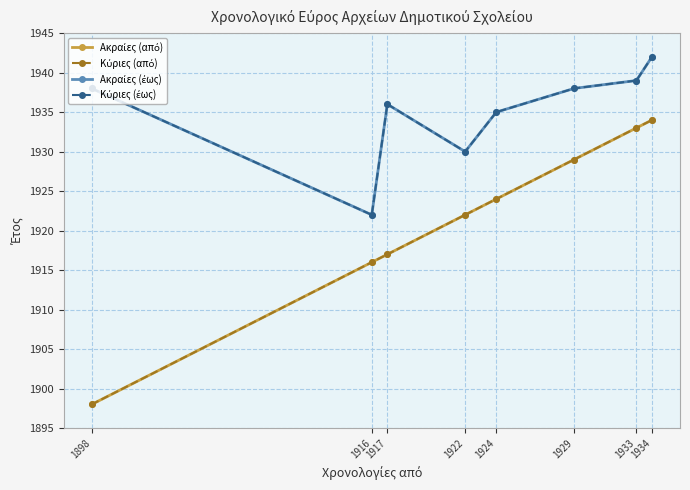

True or false: Κύριες (από) has a value of 1917 at 1917.

True